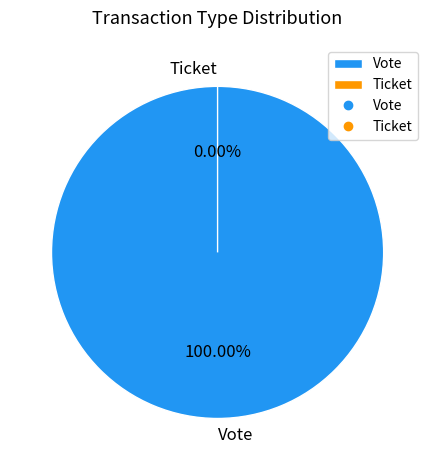

Combined, do Ticket and Vote account for over 50%?

Yes